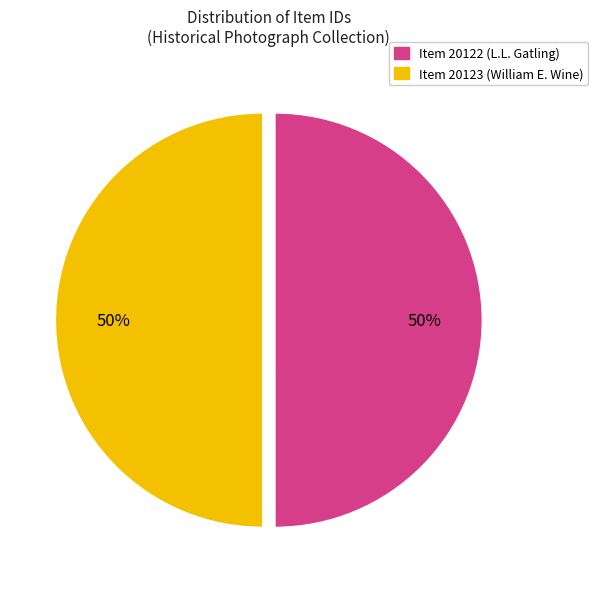

The Item 20122 (L.L. Gatling) slice represents 50% of the pie. True or false?

True